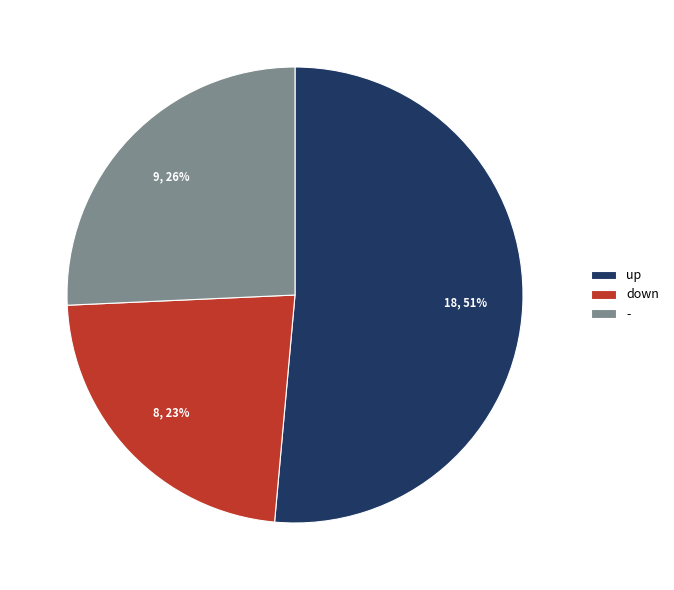

Rank the categories by value from highest to lowest.

up, -, down